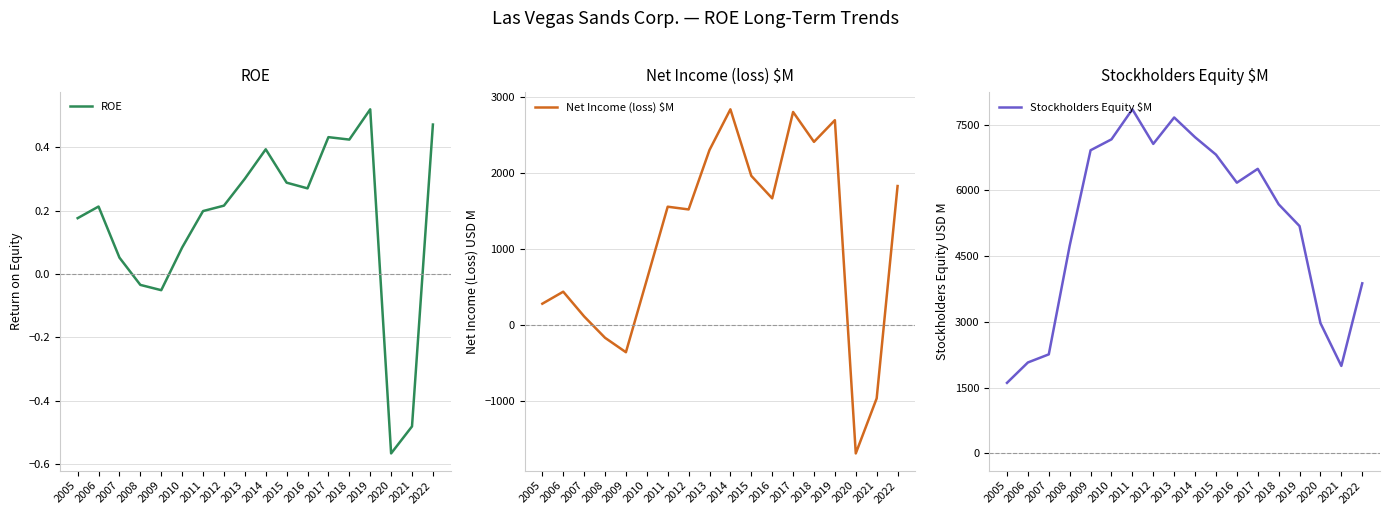

What is the value of the Net Income (loss) $M point at the 4th from the left?

-164.0